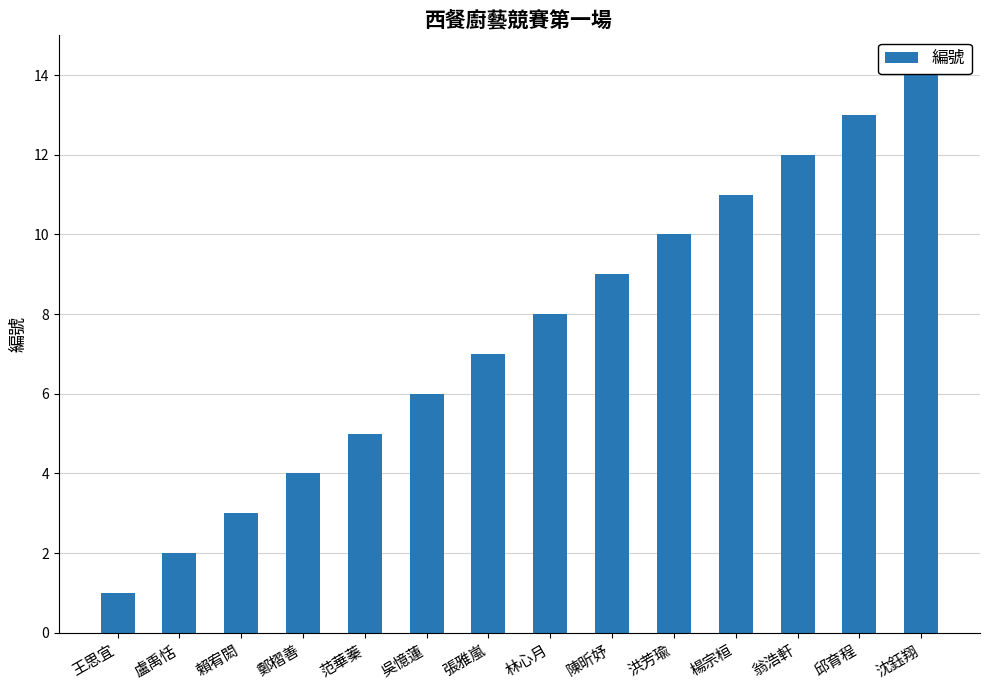

What is the difference between the second highest and minimum values?

12